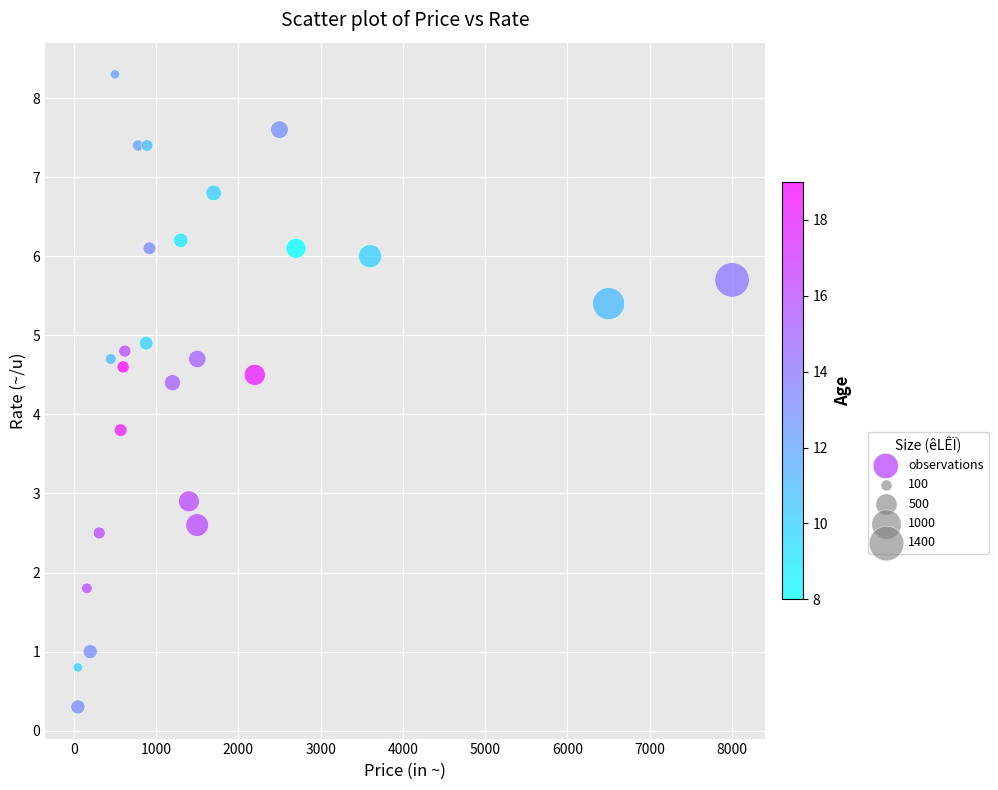

What Y value in the scatter plot is closest to 4?

3.8